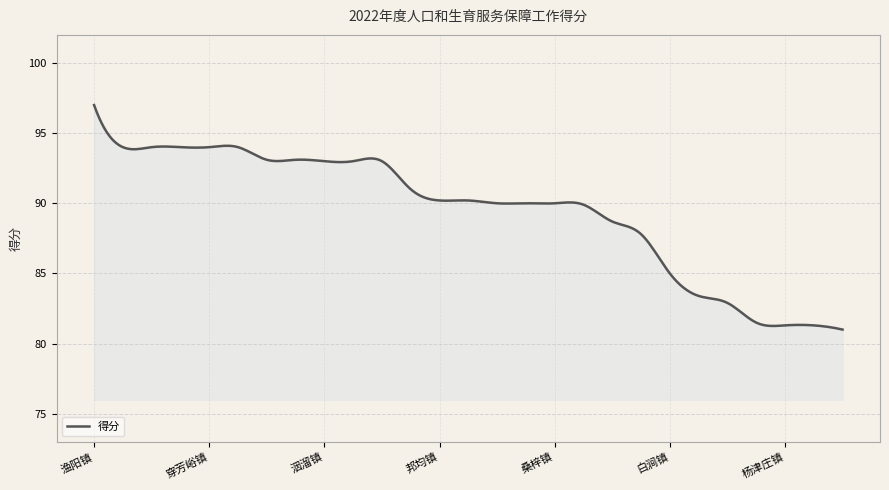

What is the minimum value shown in the chart?

81.0